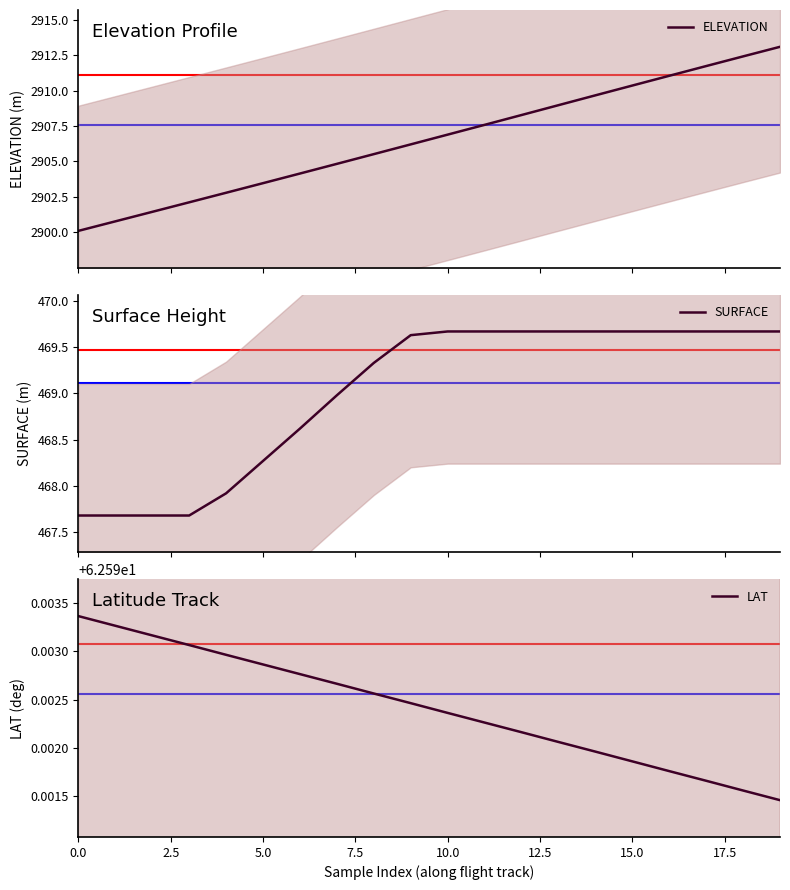

How many values in the ELEVATION series exceed 2906?

11